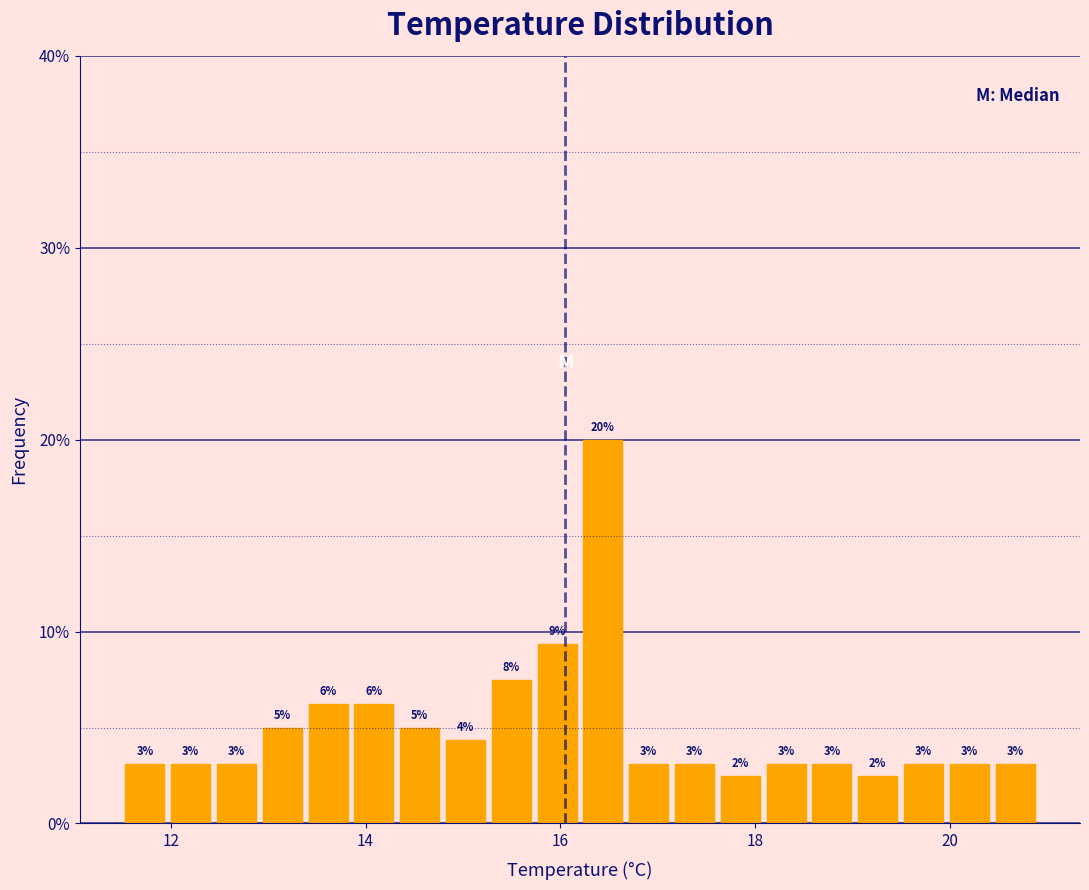

Read against the x-axis, roughly where is the centre of the tallest bar?

16.4